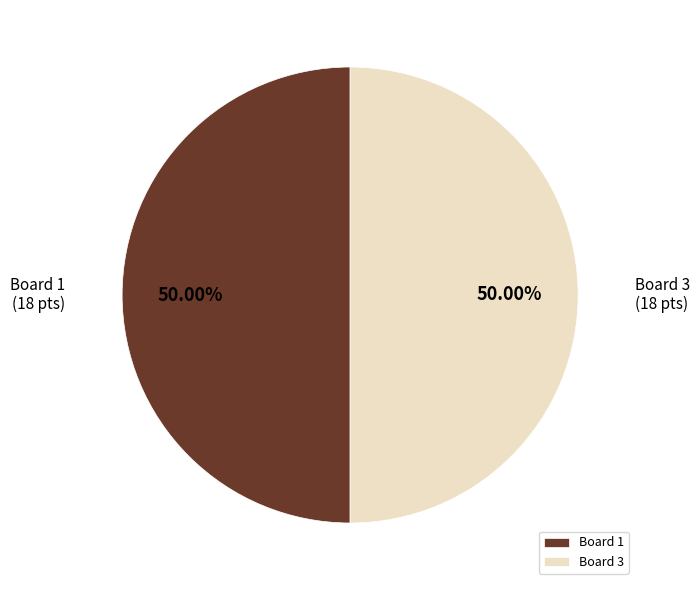

Do Board 3 and Board 1 together represent more than half of the pie?

Yes